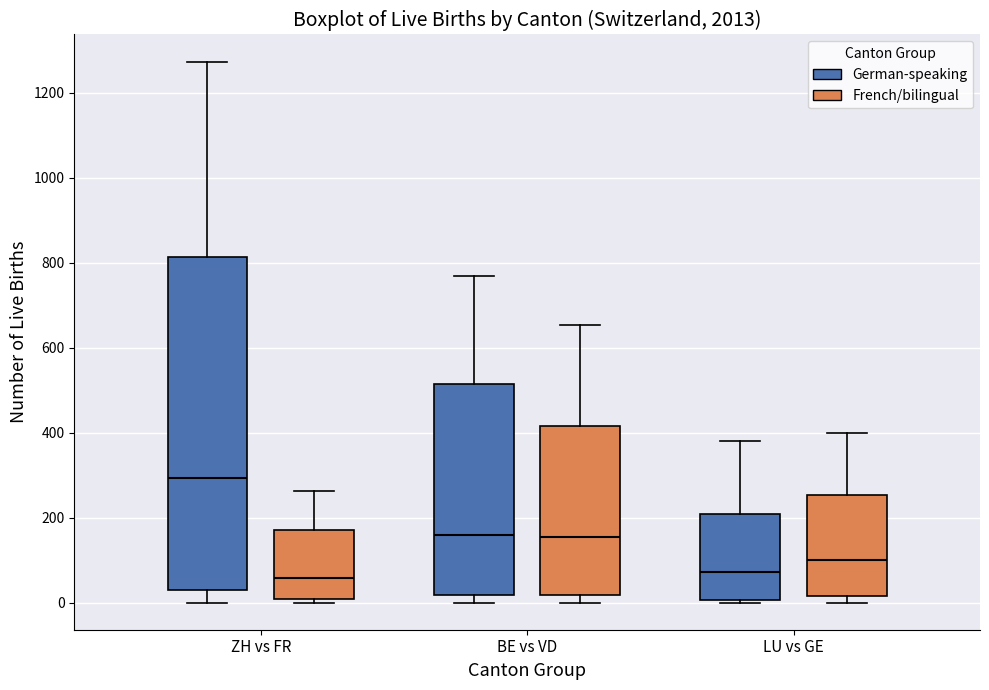

Where is the lower edge of the box for BE vs VD (German-speaking) on the y-axis? The values are not printed on the chart, so give them approximately, as read against the axis.

20